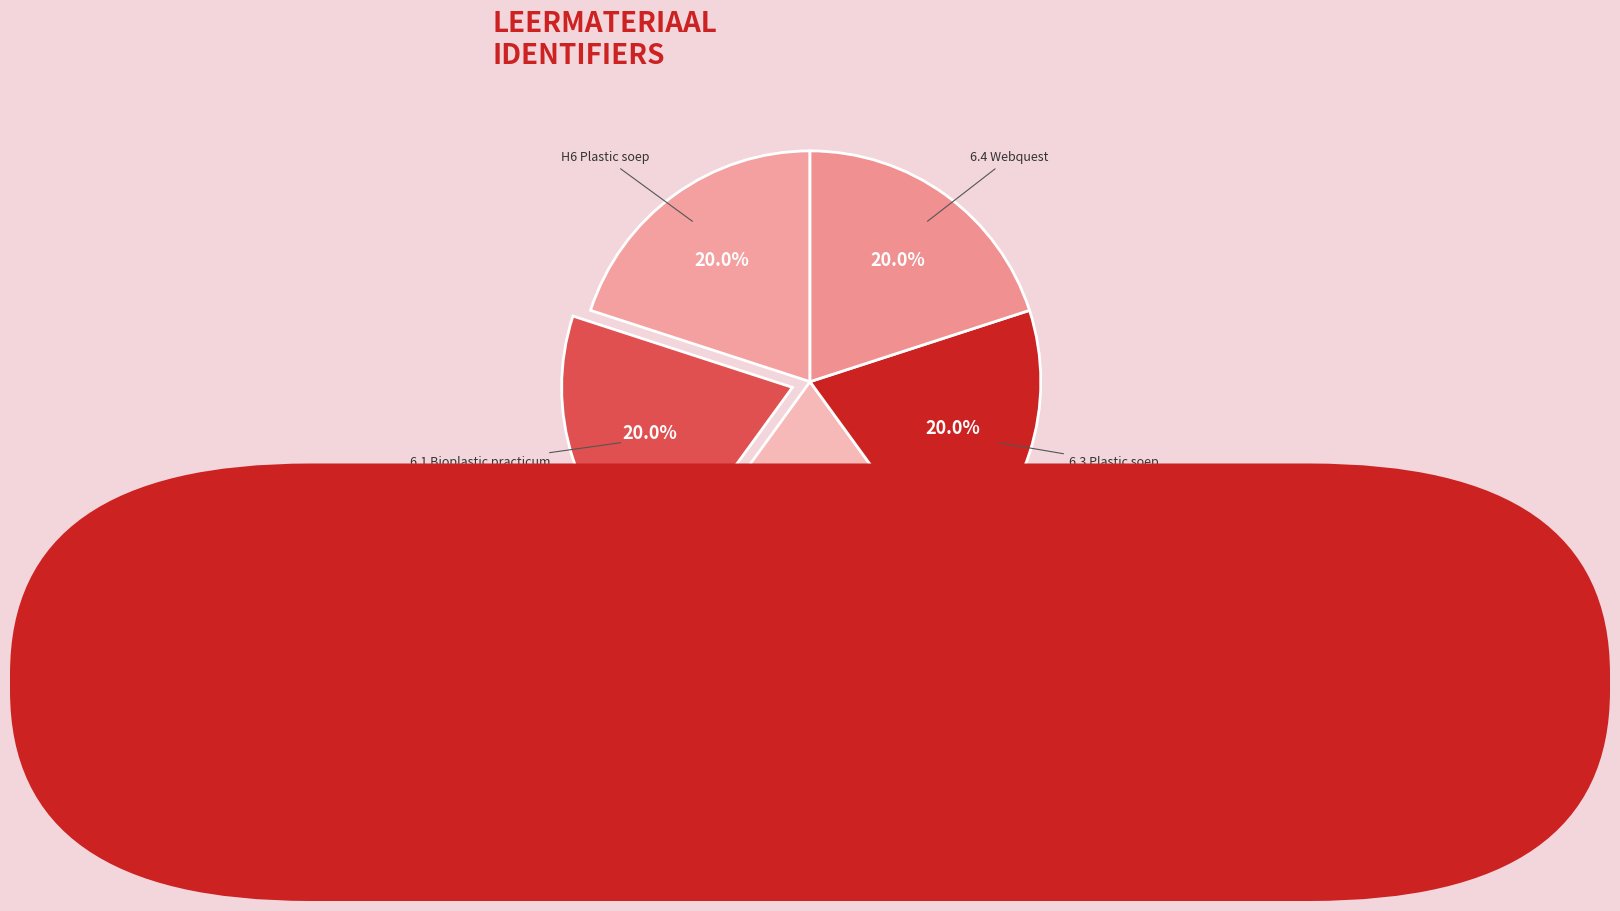

Approximately how many times larger is the value at 6.3 Plastic soep compared to 6.2 Bioplastic?

1.0